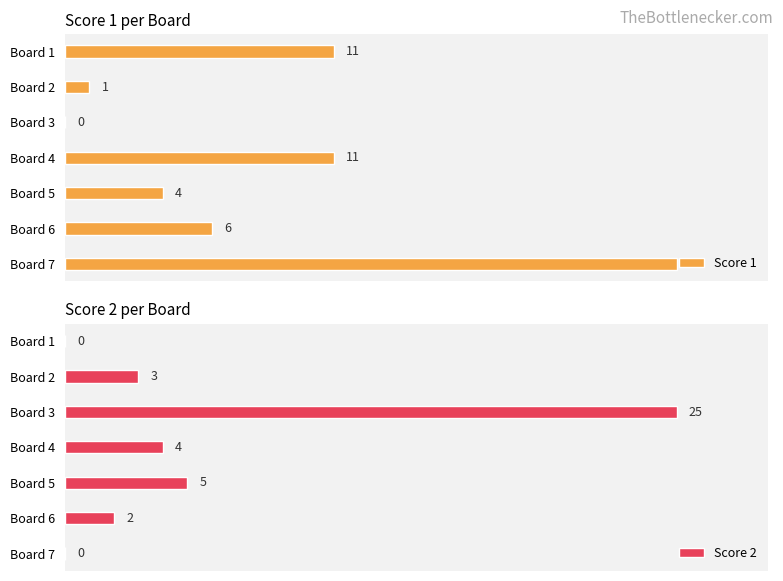

At how many categories does at least one series exceed 6?

4